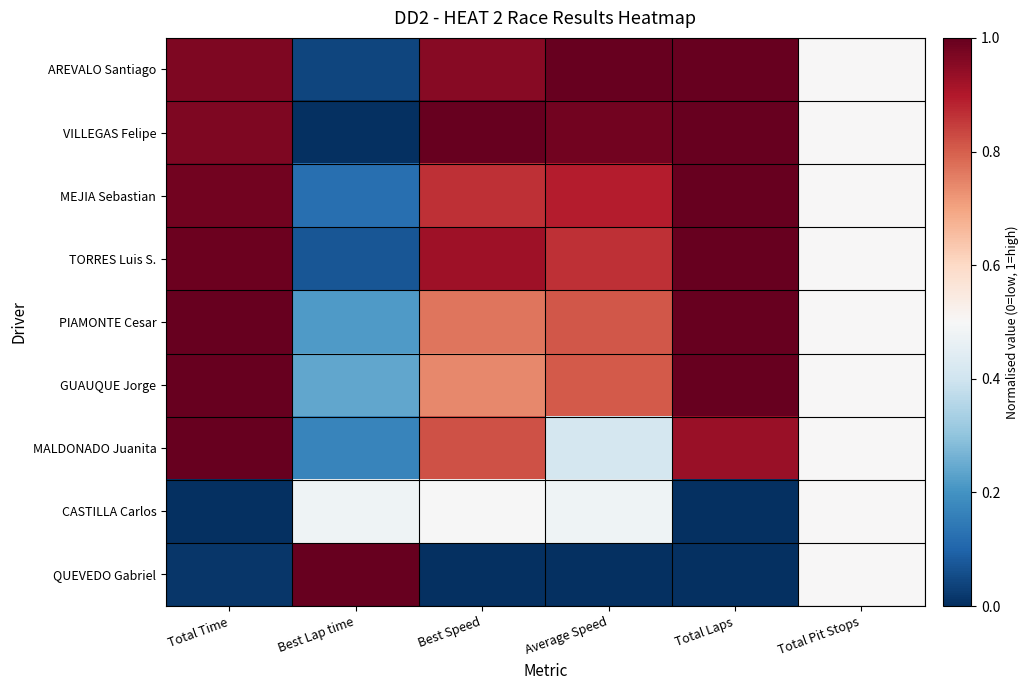

Rank the series by their maximum value, from lowest to highest.

CASTILLA Carlos, AREVALO Santiago, VILLEGAS Felipe, MEJIA Sebastian, TORRES Luis S., PIAMONTE Cesar, GUAUQUE Jorge, MALDONADO Juanita, QUEVEDO Gabriel